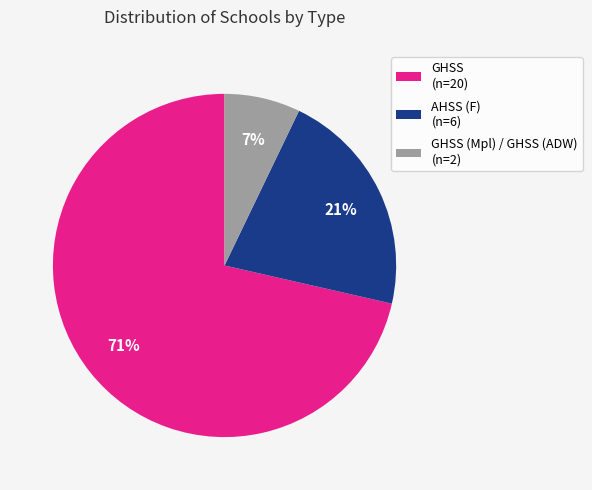

To the nearest percent, what percentage of the pie is GHSS (Mpl) / GHSS (ADW) (n=2)?

7%